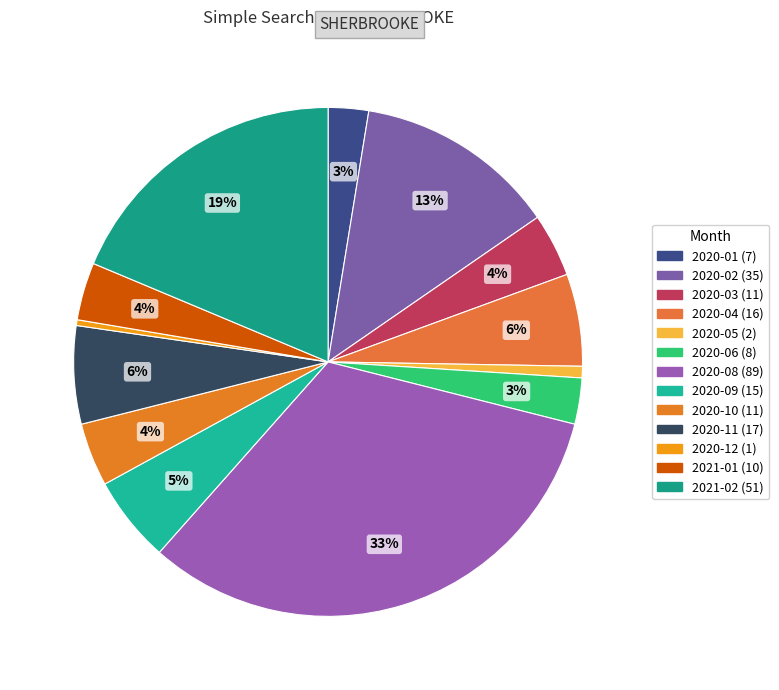

How many segments does this pie chart have?

13